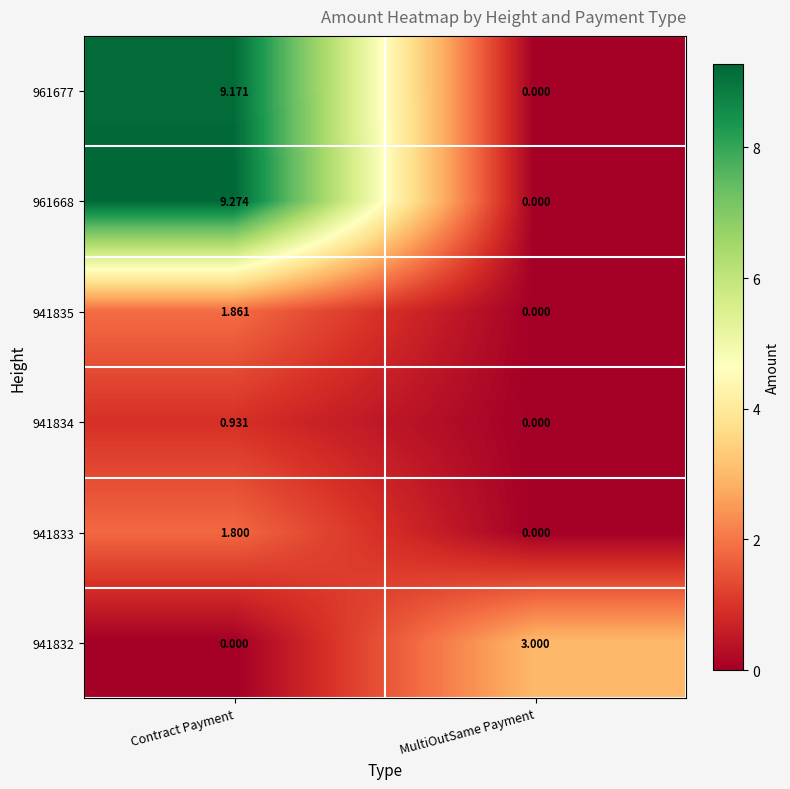

Count the number of data series in this chart.

6